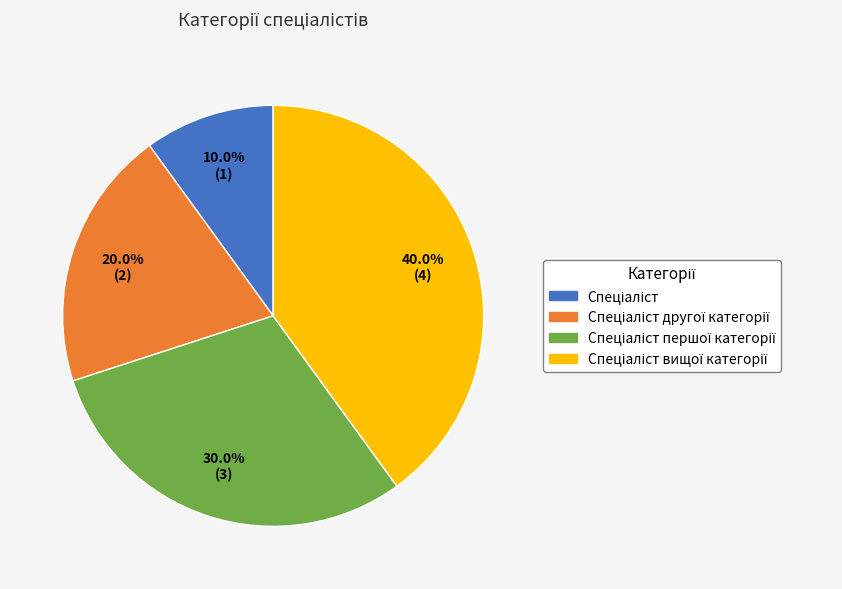

To the nearest percent, what is the difference between the largest and smallest slice percentages?

30%